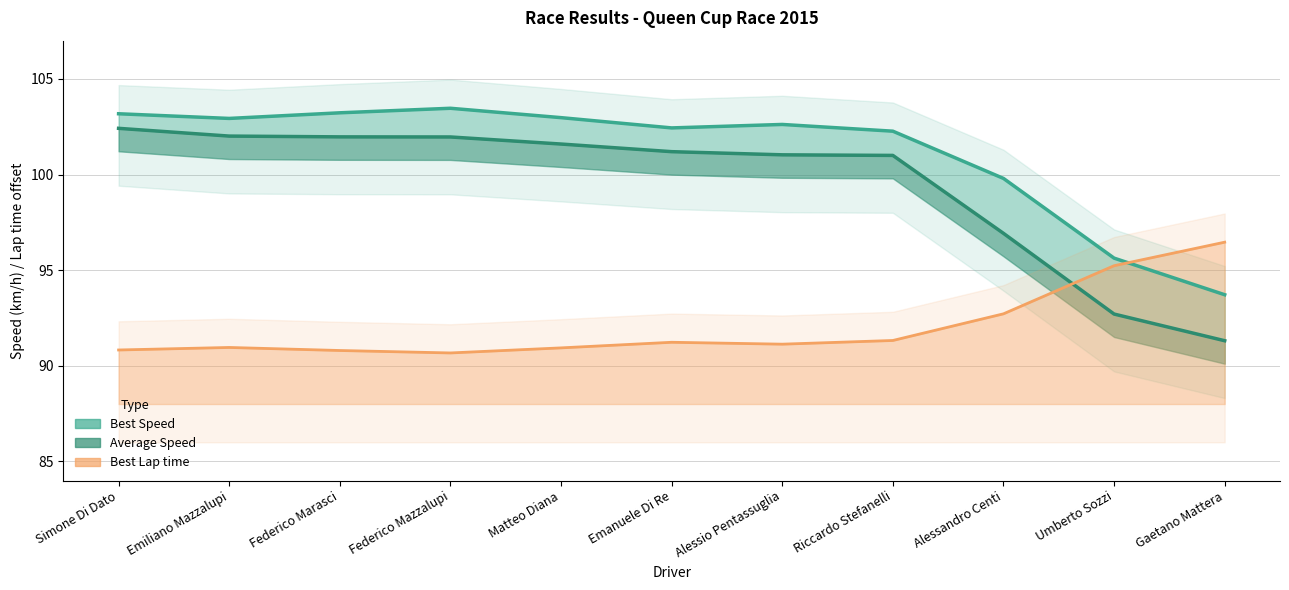

At which label does Best Speed reach its minimum?

Gaetano Mattera